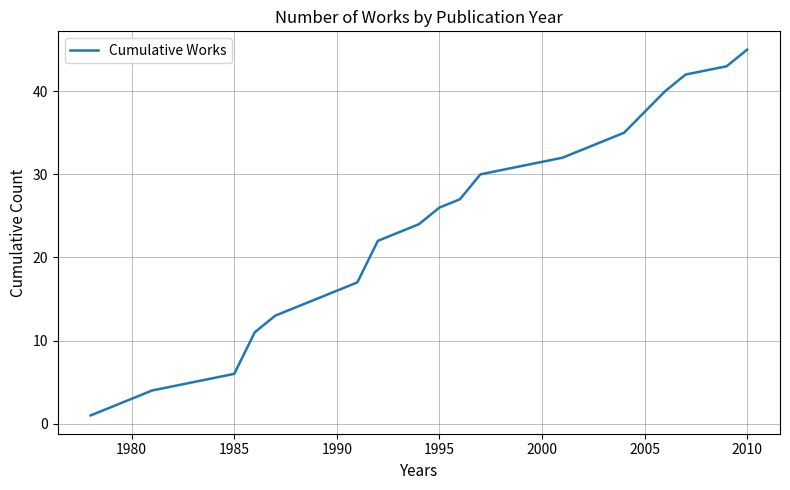

What is the greatest value displayed?

45